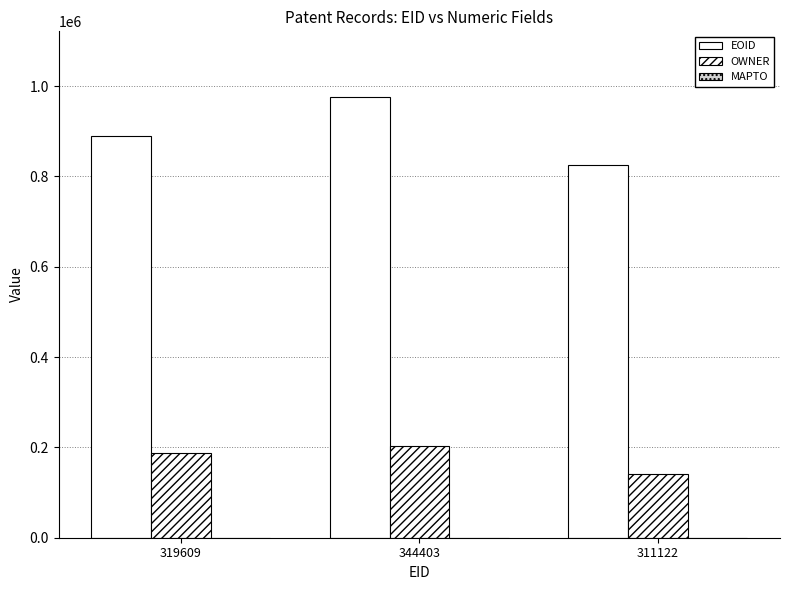

What is the value of the OWNER bar at the 3rd from the left?

140497